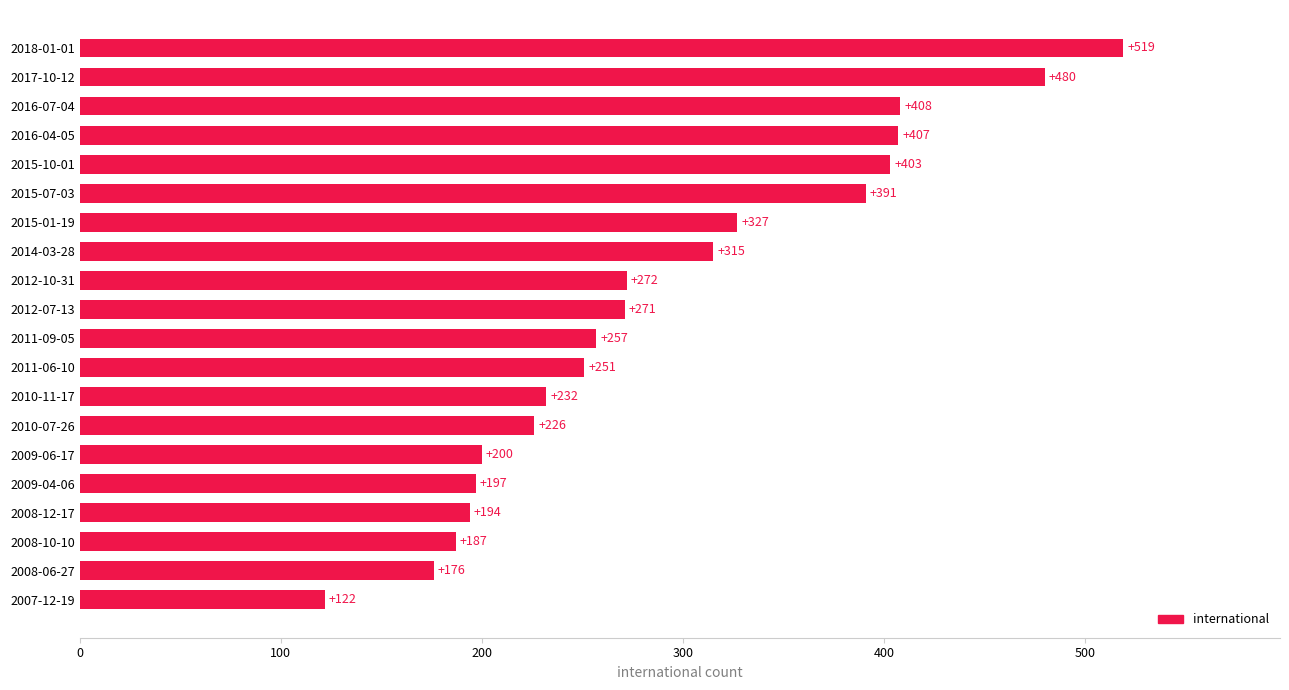

What is the difference between the maximum and minimum values?

397